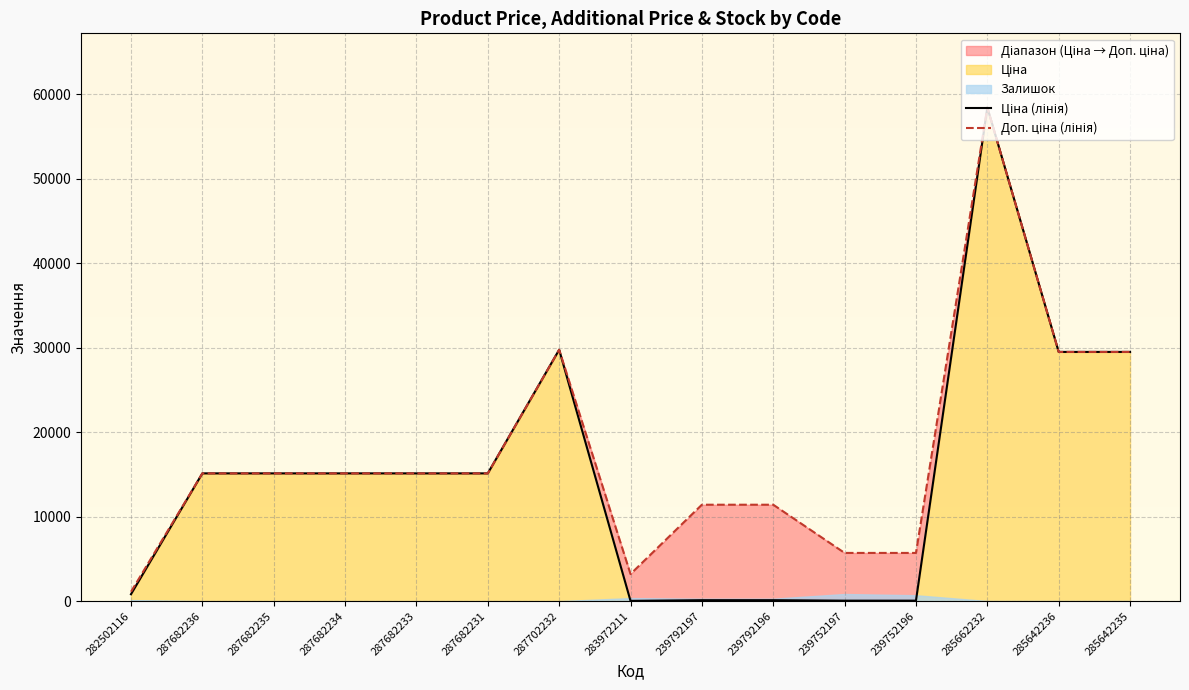

Read the Доп. ціна (лінія) value at 287682236.

15120.0